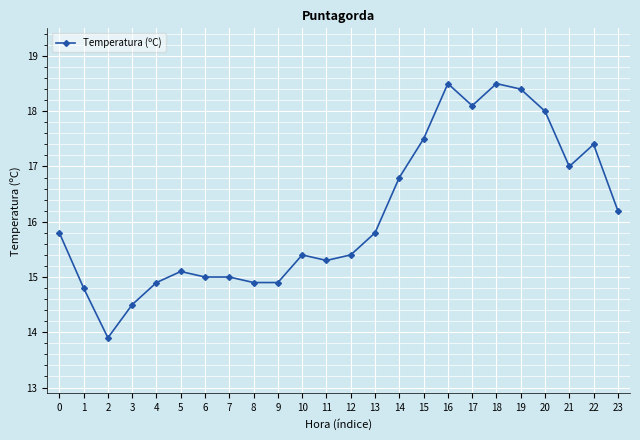

True or false: the data shows 18.5 at 16.

True